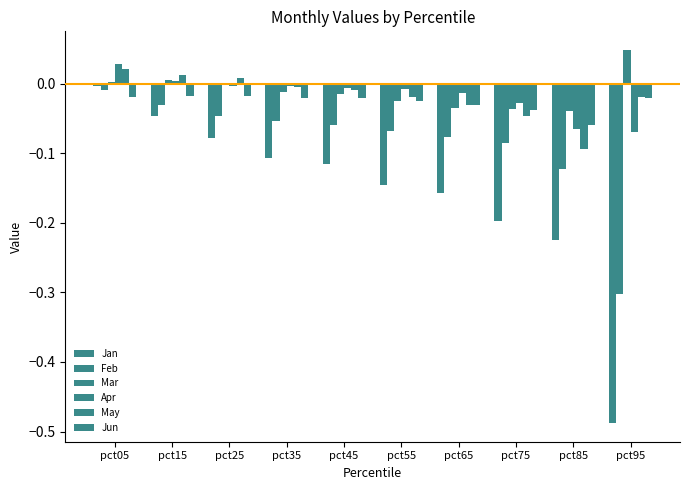

Reading left to right, transcribe all the data shown in this chart.

Jan: -0.0	-0.0	-0.1	-0.1	-0.1	-0.1	-0.2	-0.2	-0.2	-0.5
Feb: -0.0	-0.0	-0.0	-0.1	-0.1	-0.1	-0.1	-0.1	-0.1	-0.3
Mar: 0.0	0.0	0.0	-0.0	-0.0	-0.0	-0.0	-0.0	-0.0	0.0
Apr: 0.0	0.0	-0.0	-0.0	-0.0	-0.0	-0.0	-0.0	-0.1	-0.1
May: 0.0	0.0	0.0	-0.0	-0.0	-0.0	-0.0	-0.0	-0.1	-0.0
Jun: -0.0	-0.0	-0.0	-0.0	-0.0	-0.0	-0.0	-0.0	-0.1	-0.0